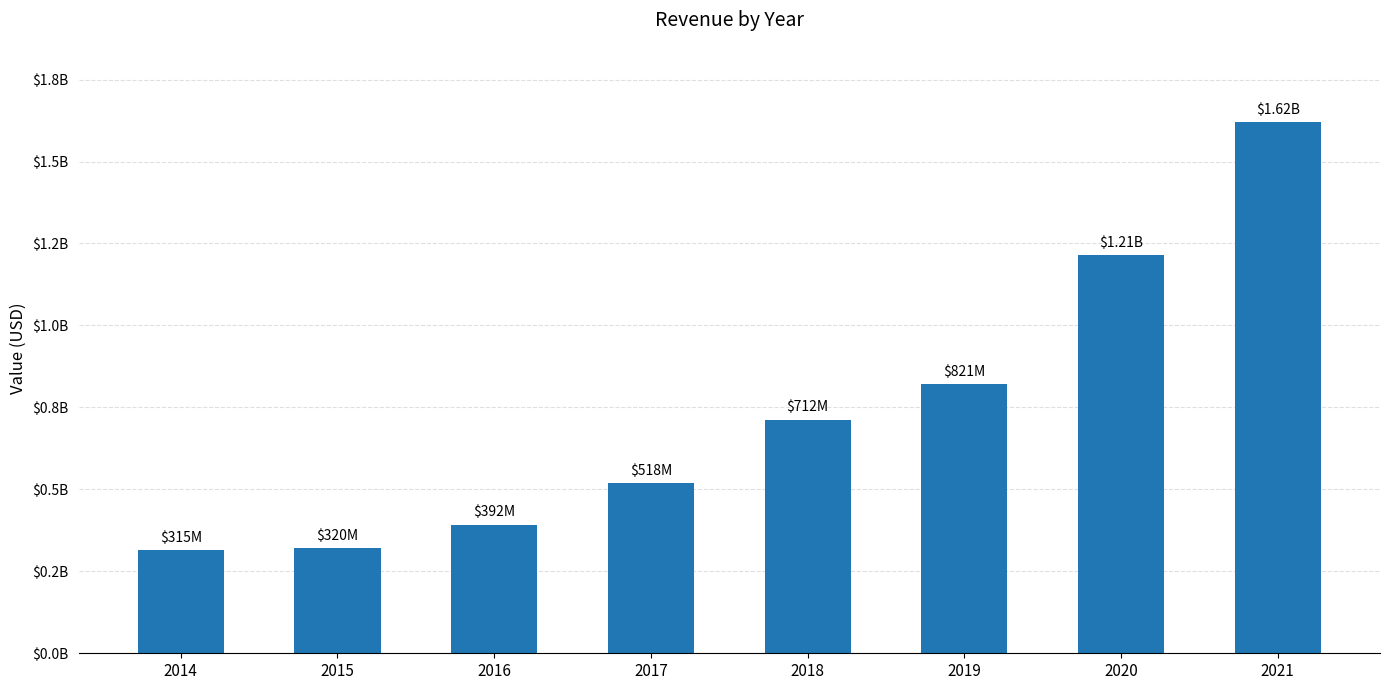

What is the greatest value displayed?

1619590000